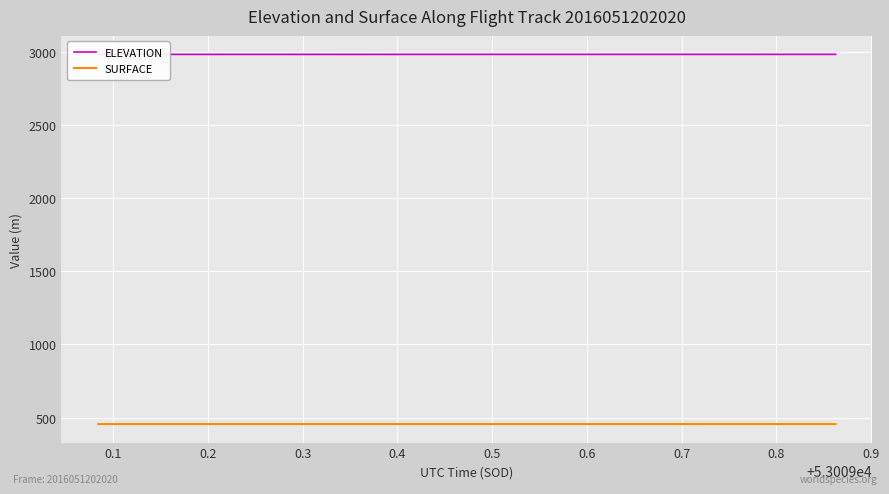

True or false: SURFACE and ELEVATION cross at least once.

False